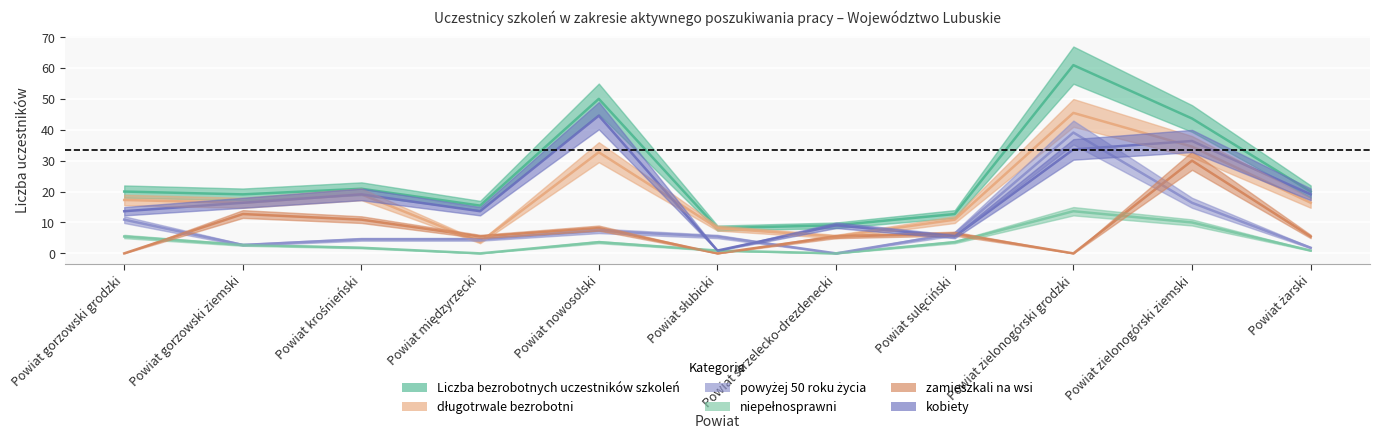

The value of niepełnosprawni at Powiat międzyrzecki is 0.0. True or false?

True